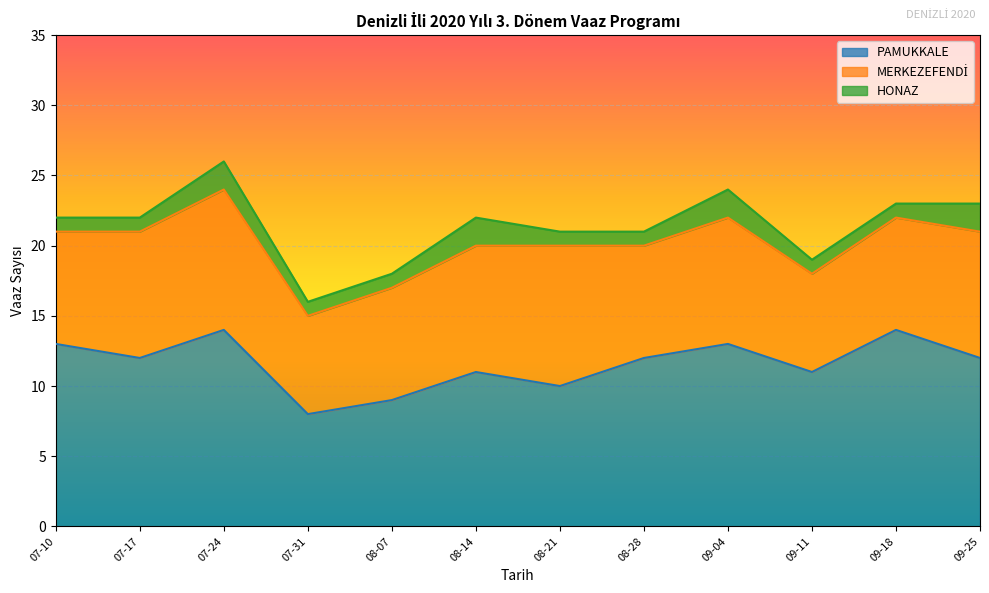

What is the label of the 12th point from the left?

2020-09-25